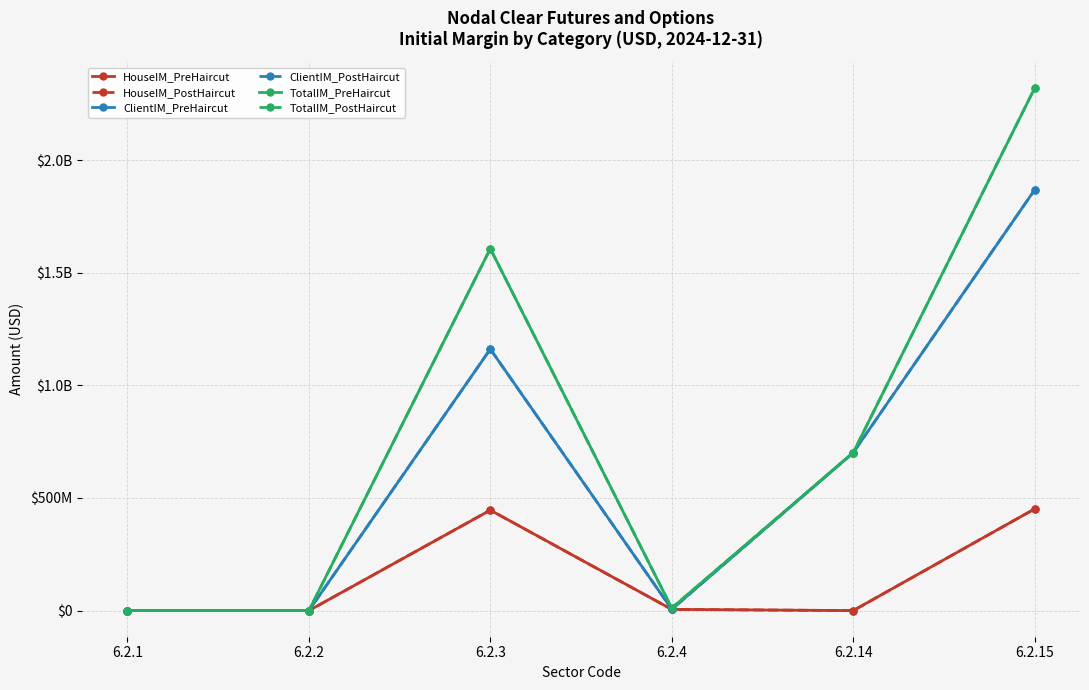

Does the chart display data point markers on the line(s)?

Yes